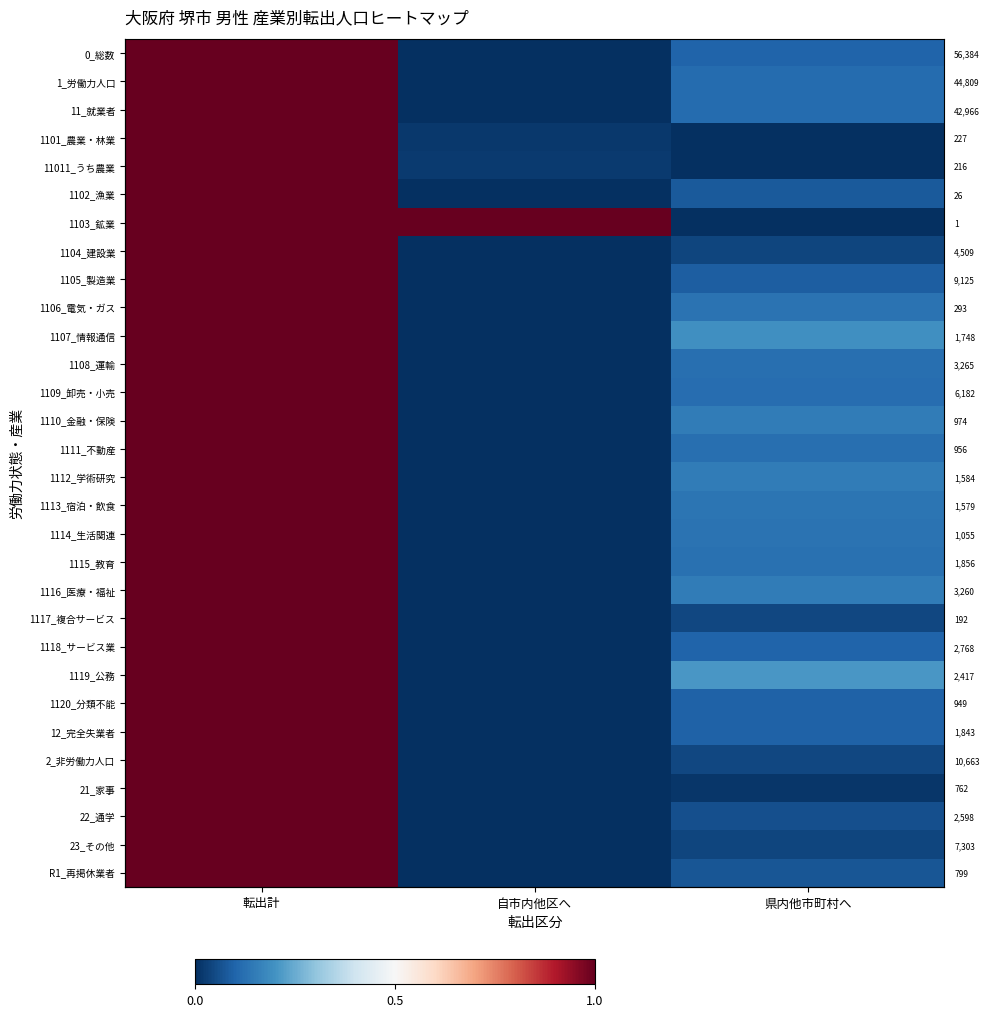

The 1111_不動産 series shows 0.1 at 県内他市町村へ. True or false?

True